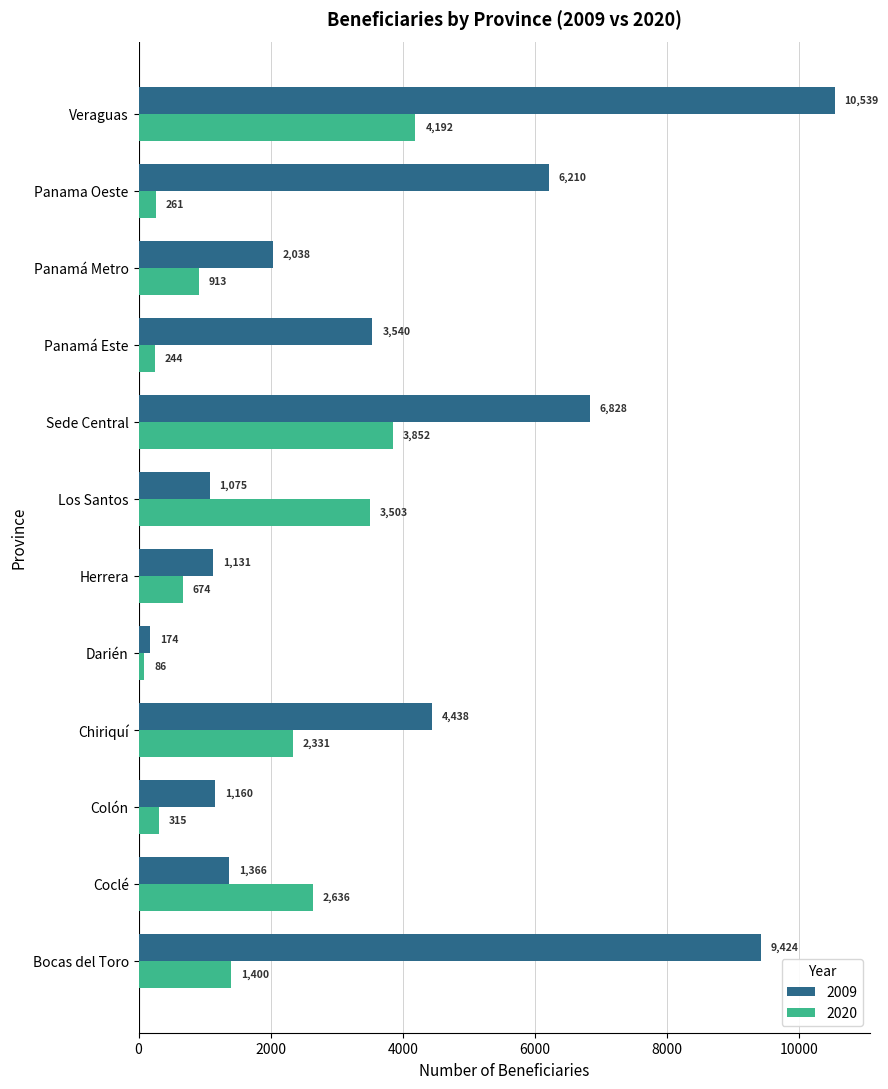

At which category is the sum across all series the highest?

Veraguas